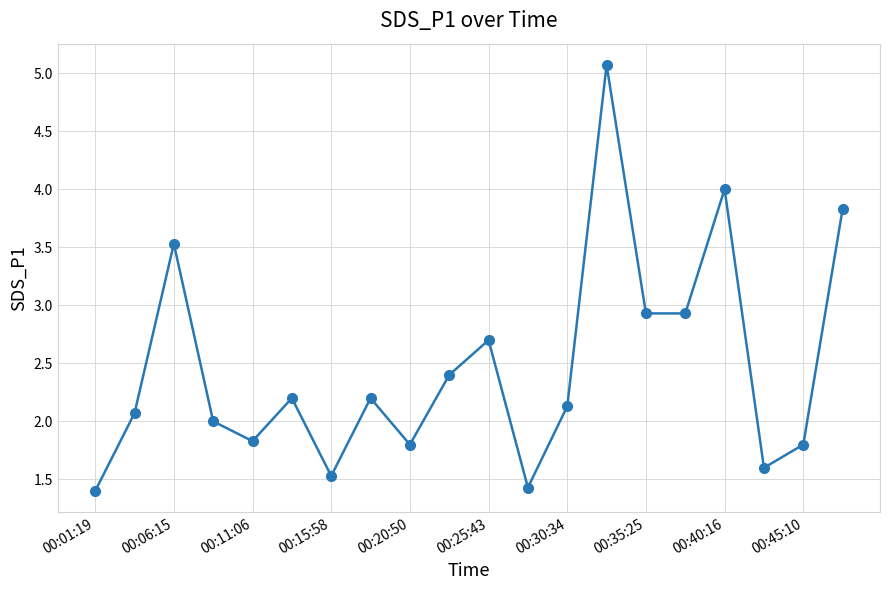

Reading left to right, list all the values displayed in this chart.

1.4	2.1	3.5	2.0	1.8	2.2	1.5	2.2	1.8	2.4	2.7	1.4	2.1	5.1	2.9	2.9	4.0	1.6	1.8	3.8